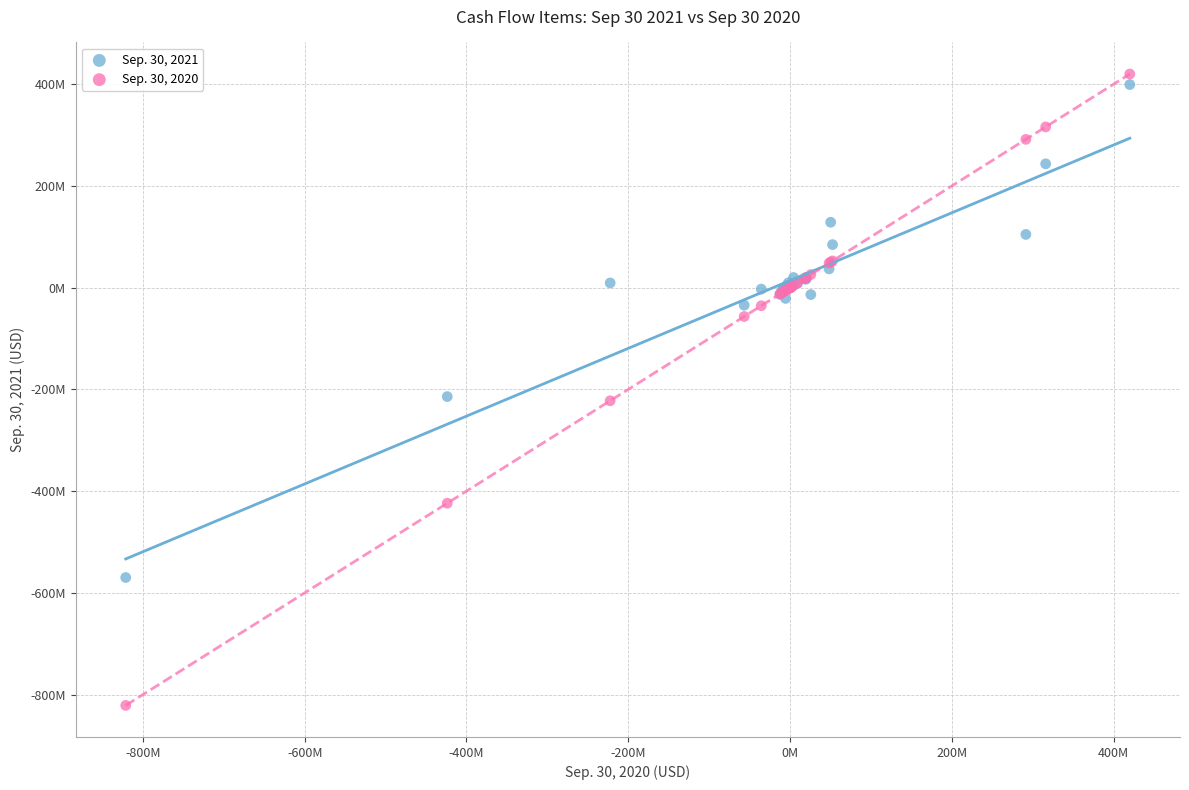

Which series has the largest Y range (max minus min)?

Sep. 30, 2020